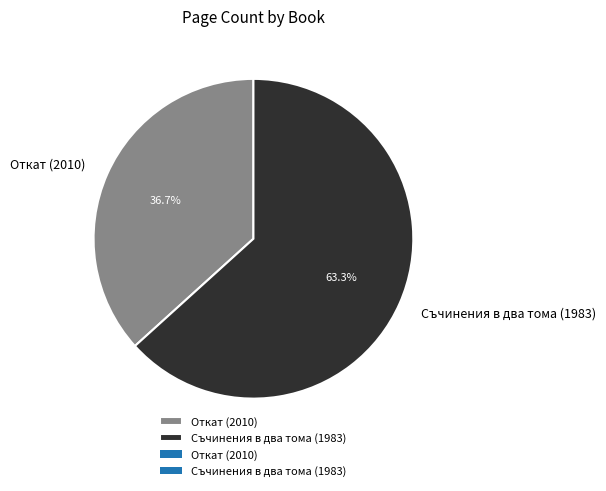

Is it true that Съчинения в два тома (1983) is 73% of the pie?

False